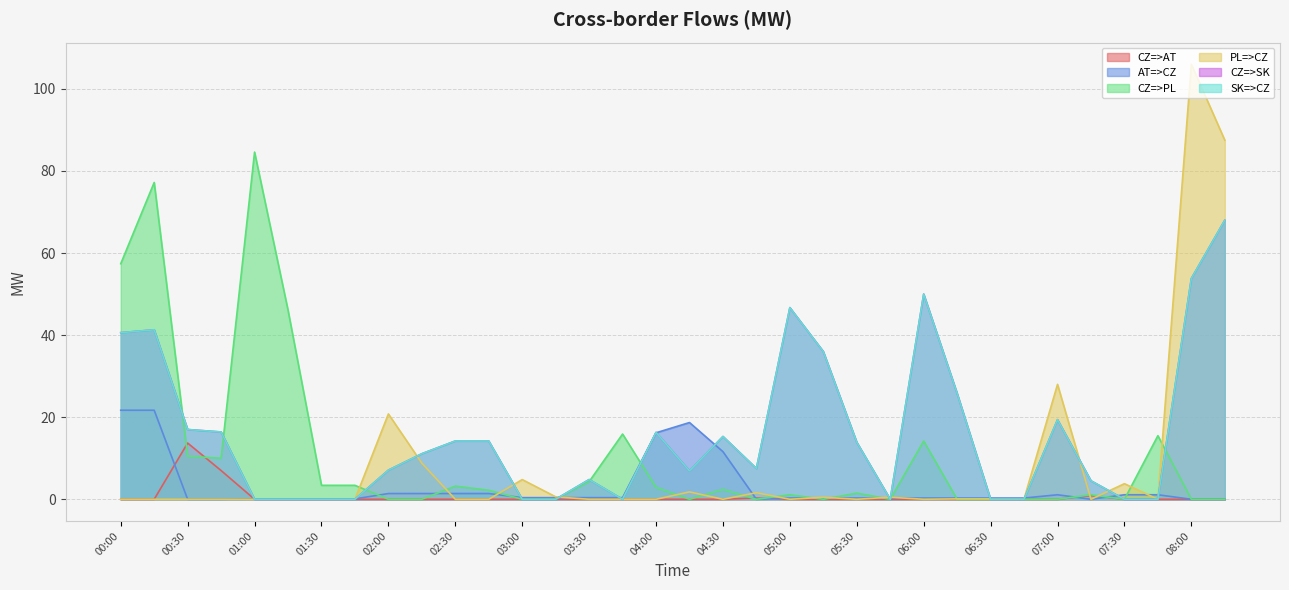

Rank the categories by CZ=>PL value from highest to lowest.

01:00, 00:15, 00:00, 01:15, 03:45, 07:45, 06:00, 00:30, 00:45, 03:30, 01:30, 01:45, 02:30, 04:00, 04:30, 02:45, 05:30, 05:00, 07:15, 02:00, 02:15, 03:00, 03:15, 04:15, 04:45, 05:15, 05:45, 06:15, 06:30, 06:45, 07:00, 07:30, 08:00, 08:15